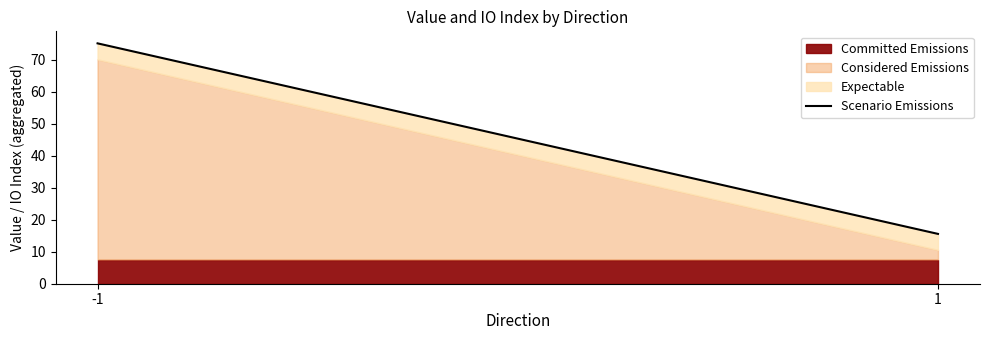

At which label does the data first exceed 75?

-1